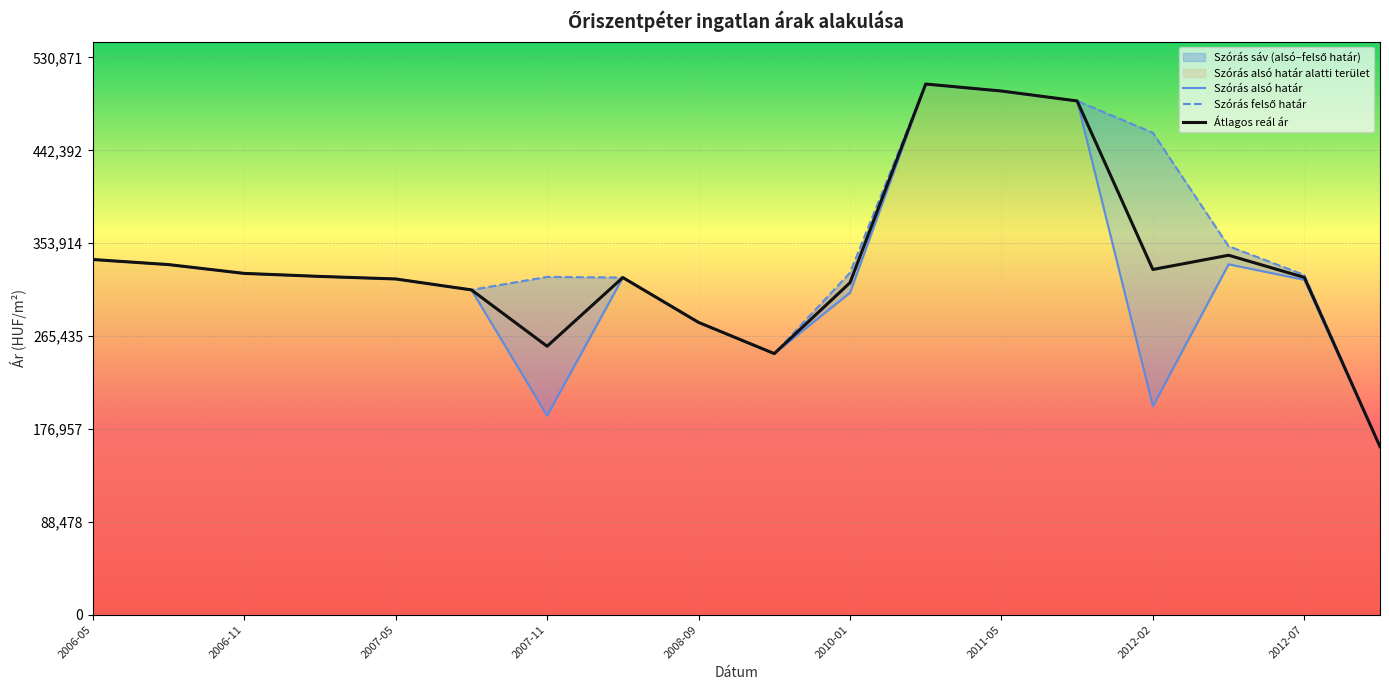

Where does the Átlagos reál ár series first go above 322277?

2006-05